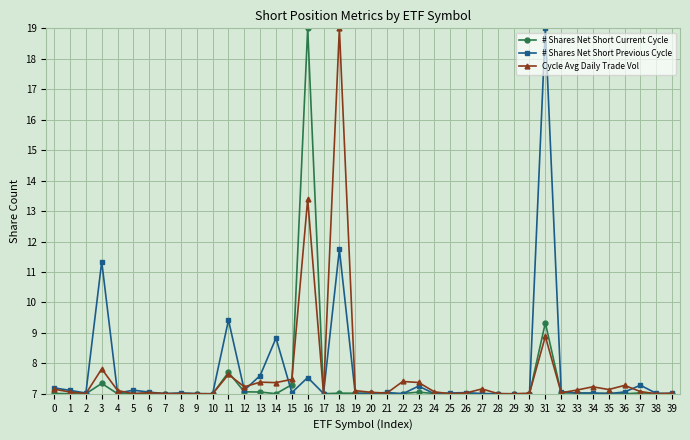

What is the sum of all # Shares Net Short Current Cycle values?

296.1